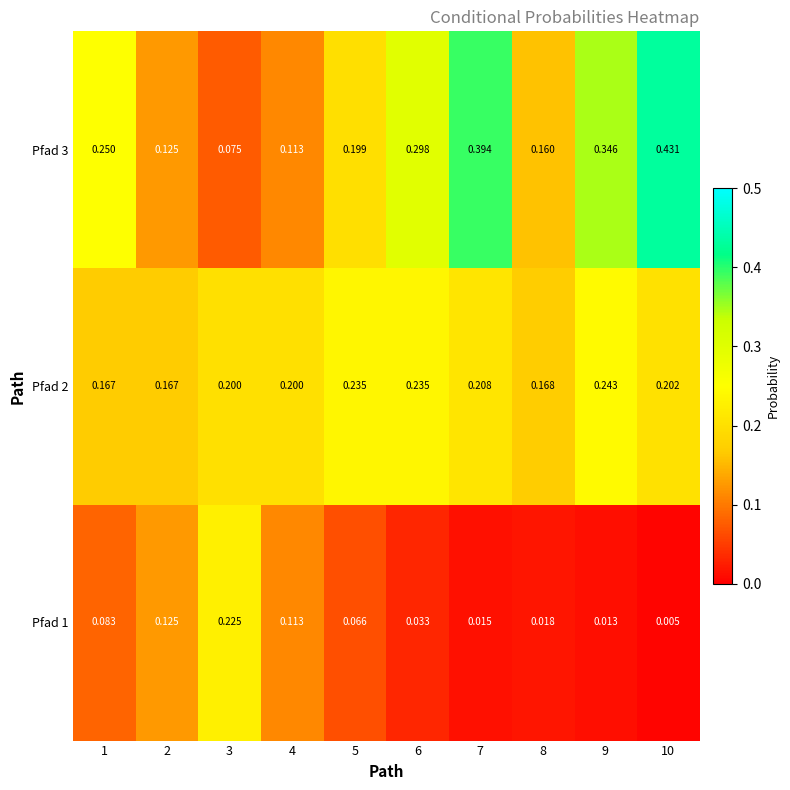

Which series has the largest total across all categories?

Pfad 3